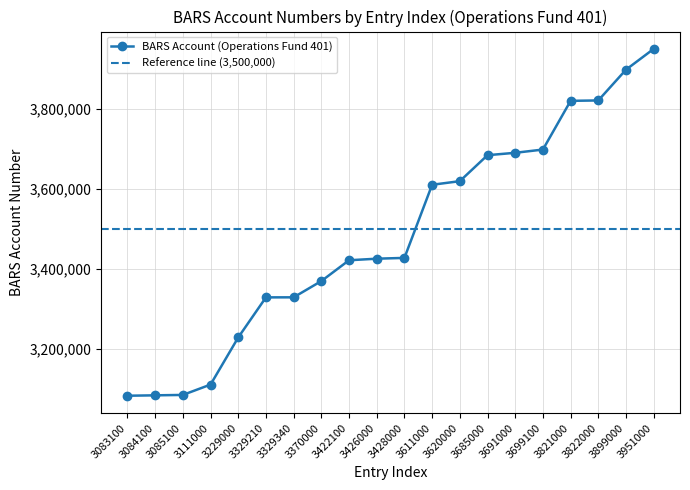

What is the change in value from 3611000 to 3821000?

+210000